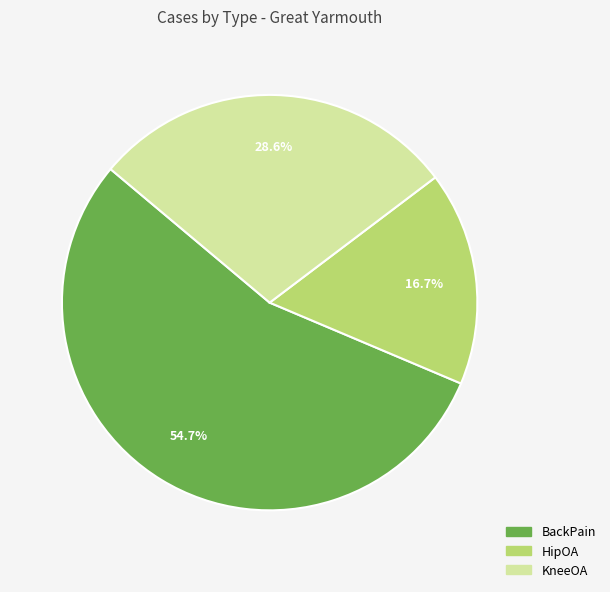

To the nearest percent, what is the difference between the largest and smallest slice percentages?

38%